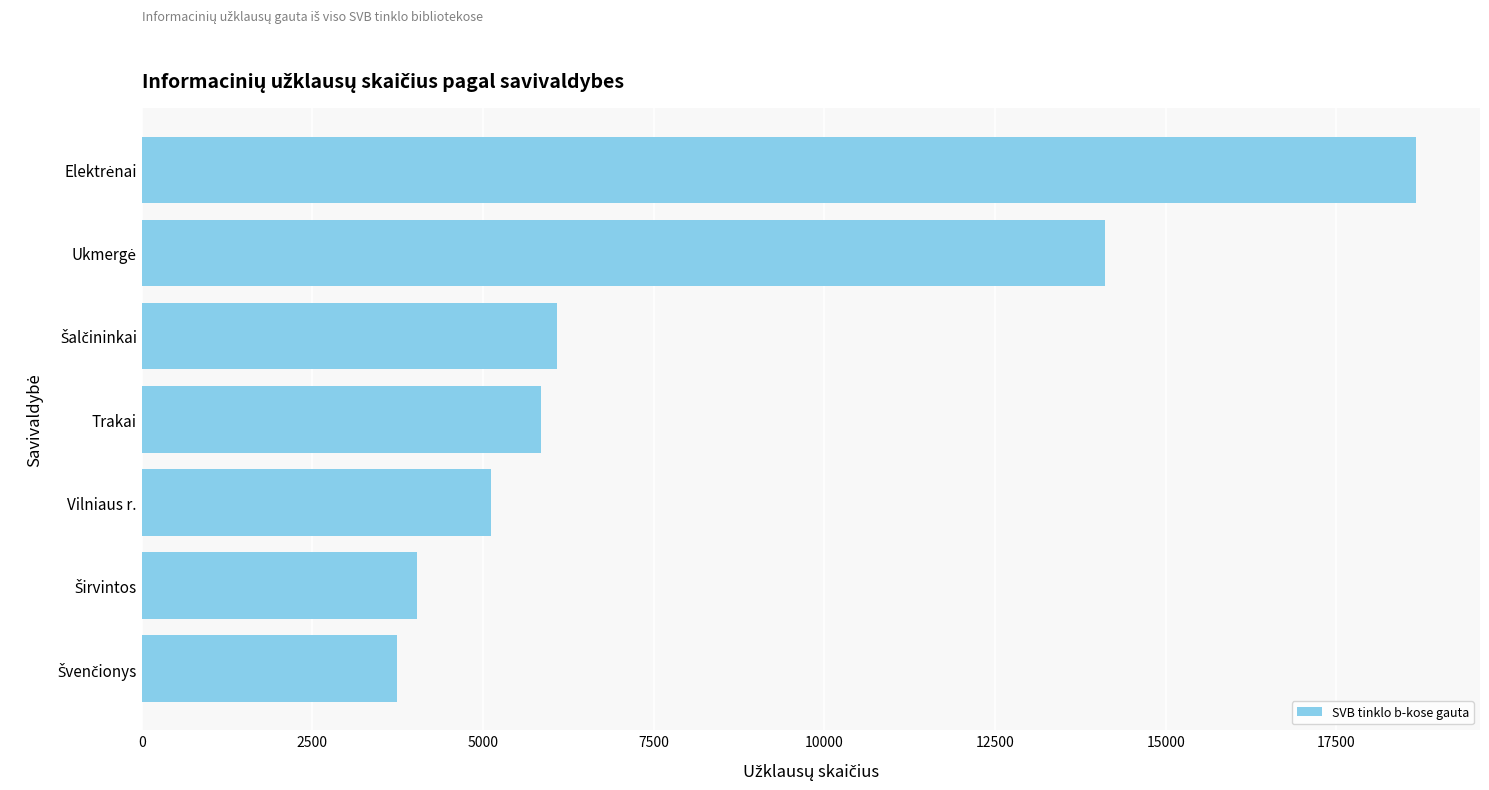

What is the sum of all values?

57607